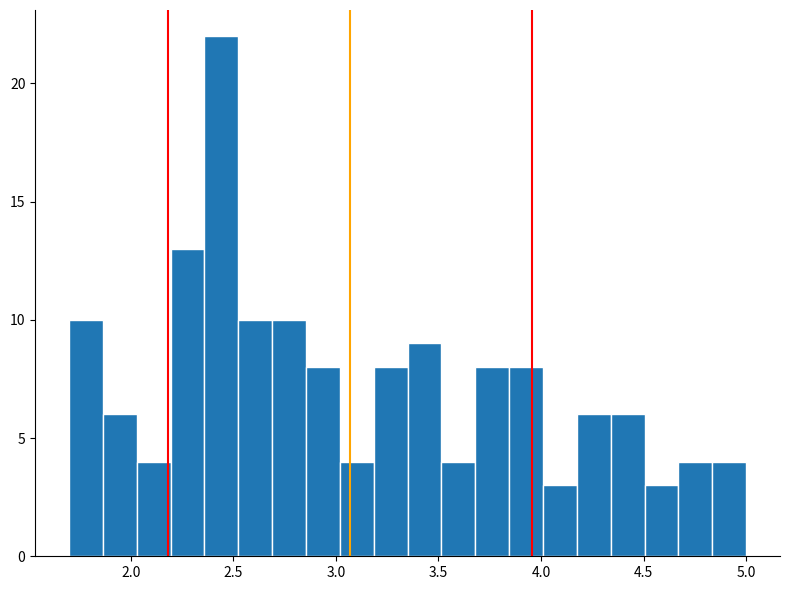

Read against the x-axis, roughly where is the centre of the tallest bar?

2.45